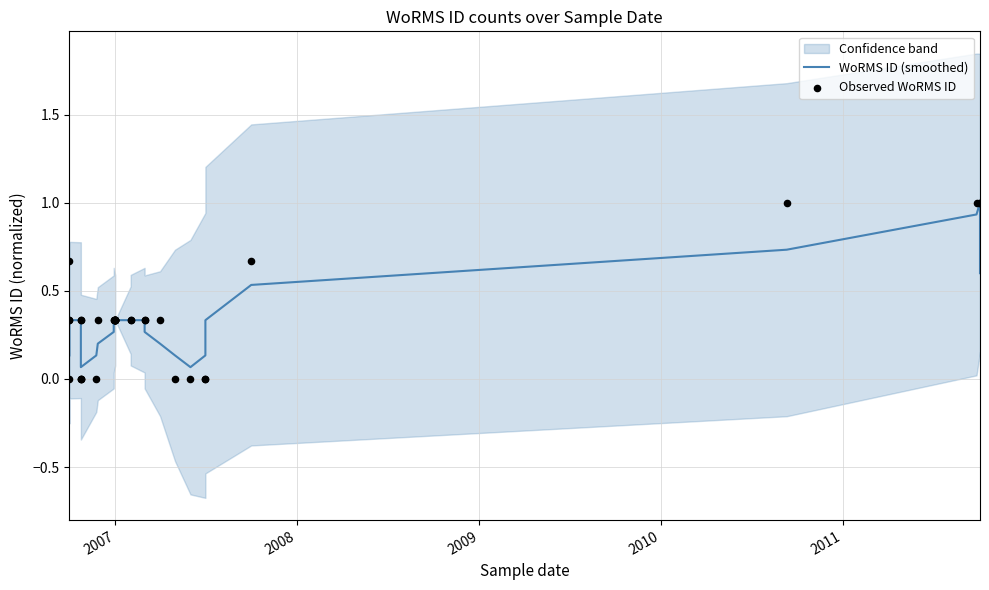

What are all the series names shown in the legend?

WoRMS ID (smoothed), Observed WoRMS ID